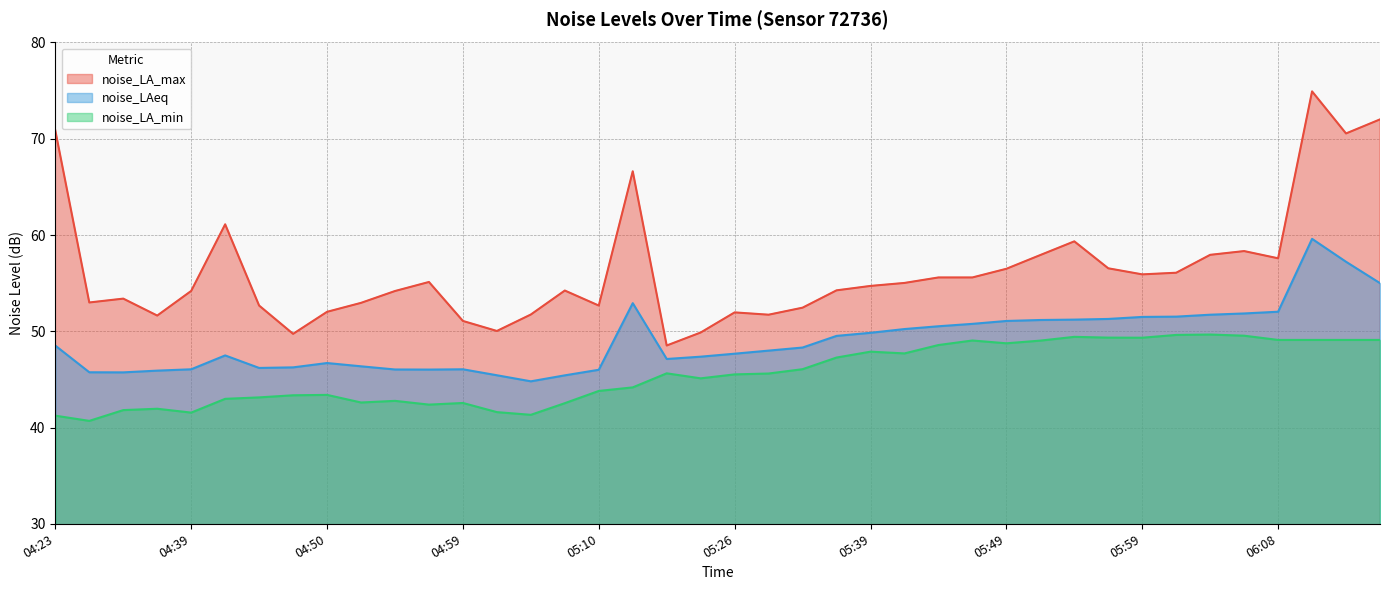

What is the difference between the maximum and minimum values in the noise_LA_min series?

9.0